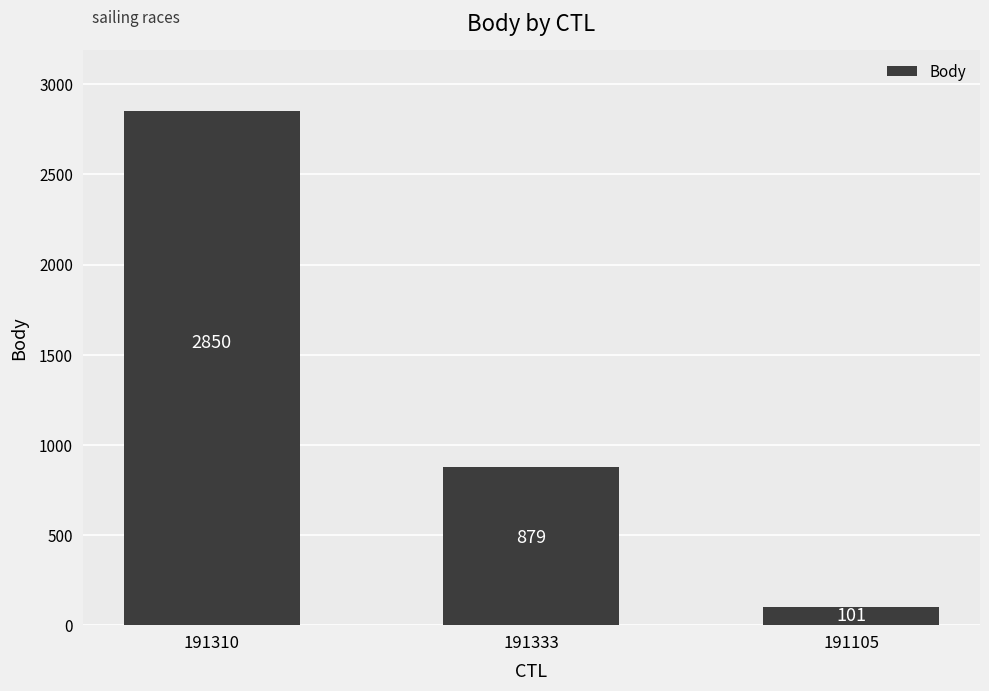

Does the chart contain any negative values?

No